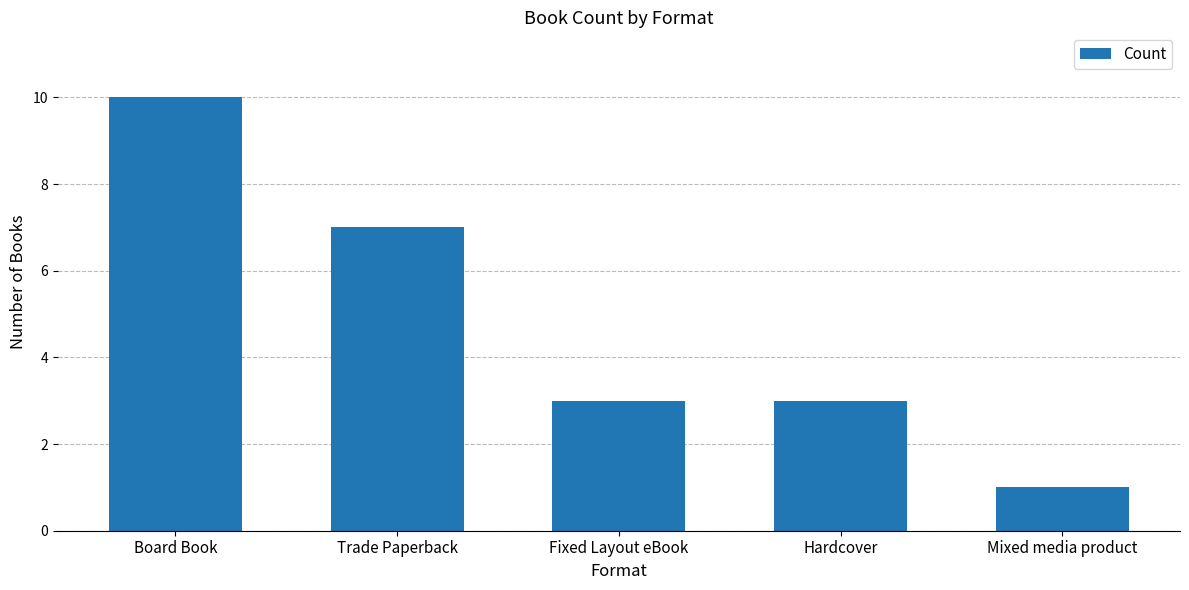

What is the ratio of the value at Fixed Layout eBook to the value at Mixed media product?

3.0